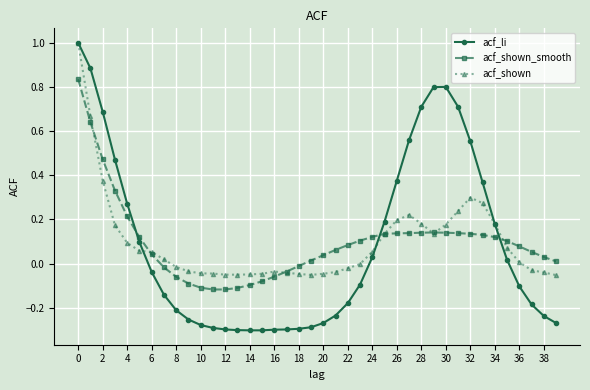

Which series has the widest spread of values?

acf_li